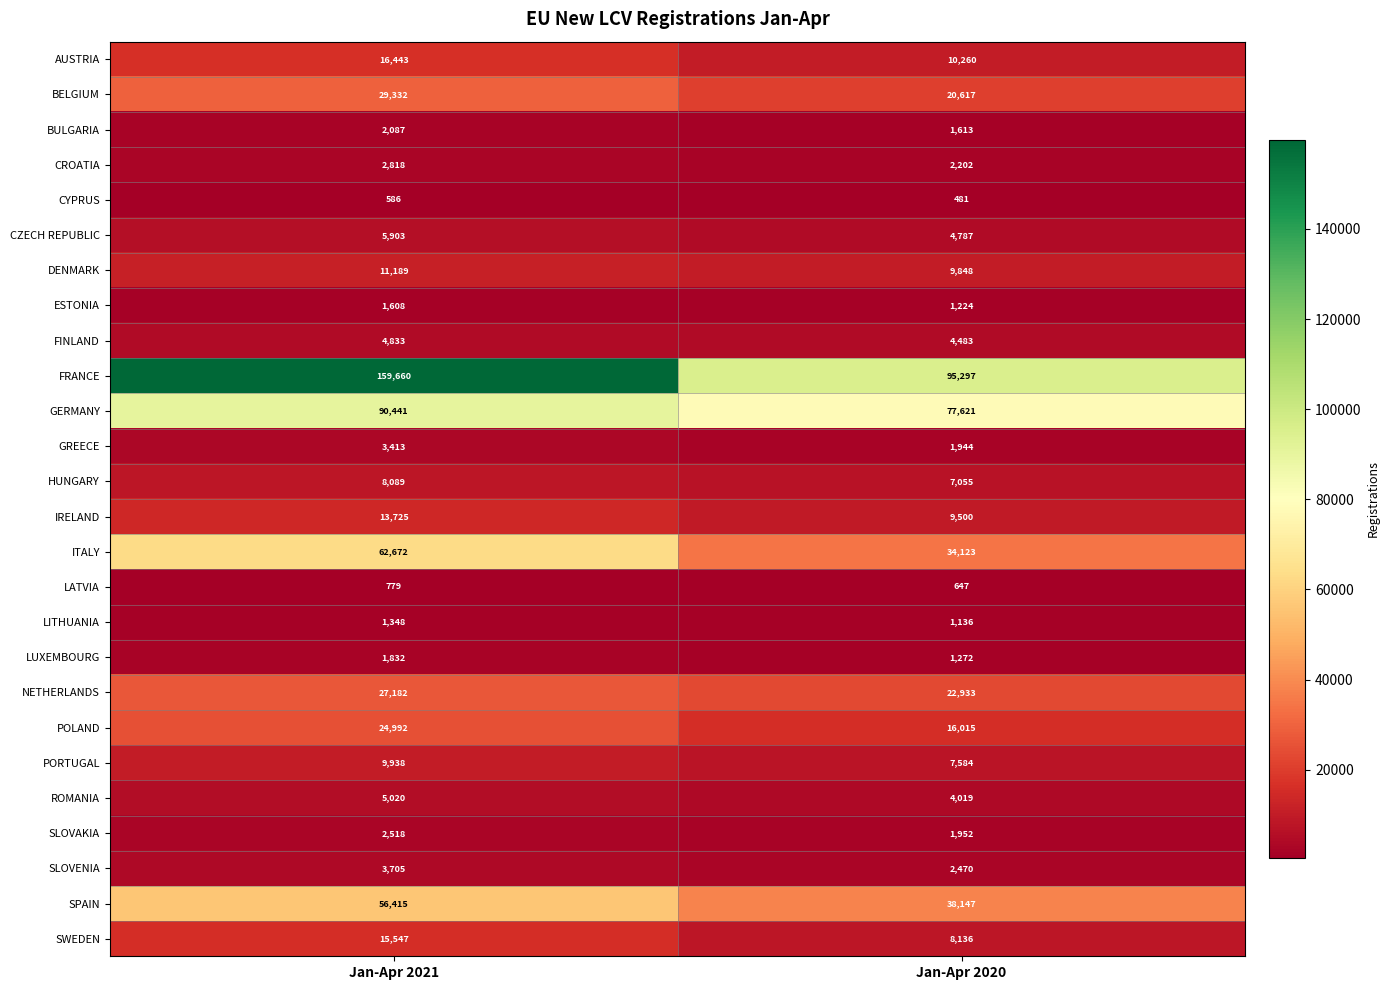

Which series has the largest range (max minus min)?

FRANCE